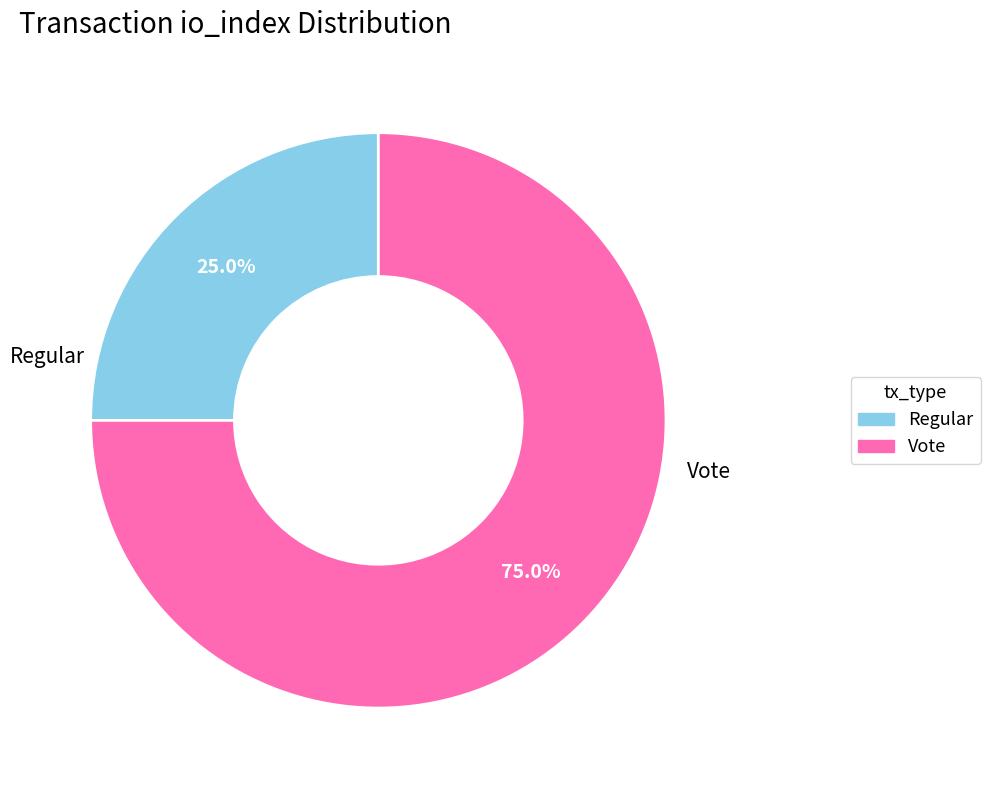

What is the total percentage of Vote and Regular?

100.0%